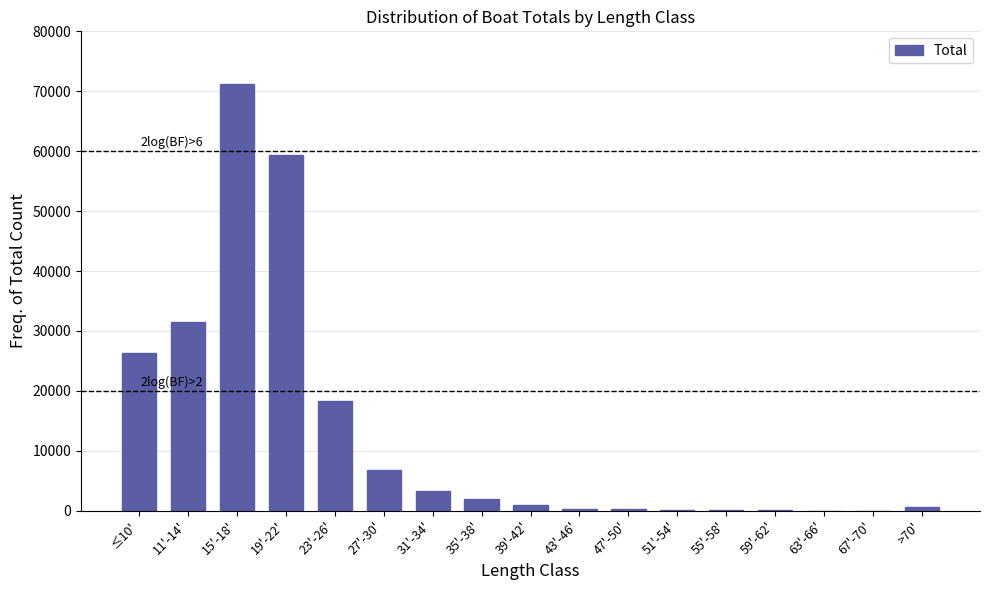

Which label corresponds to the largest value in the chart?

15'-18'